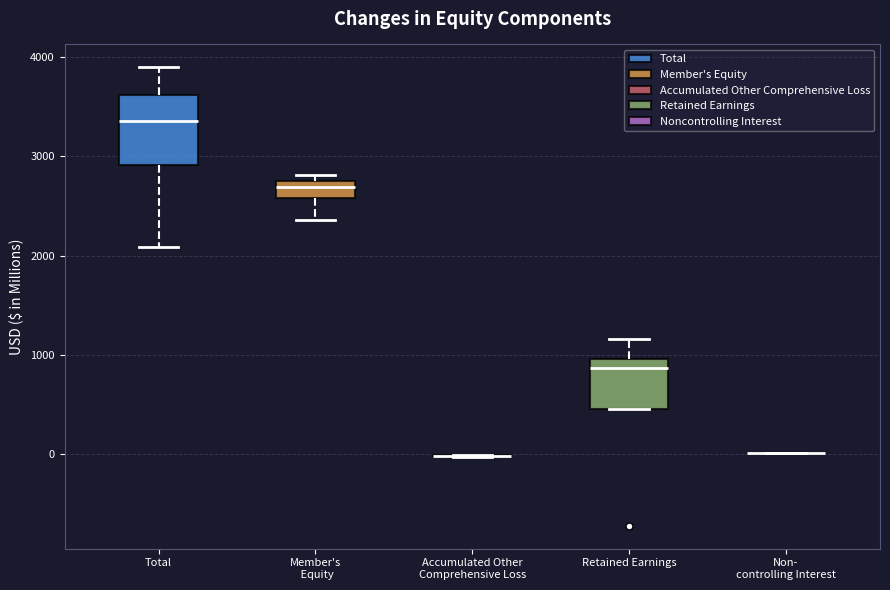

Which box is the tallest, from its lower edge to its upper edge?

Total